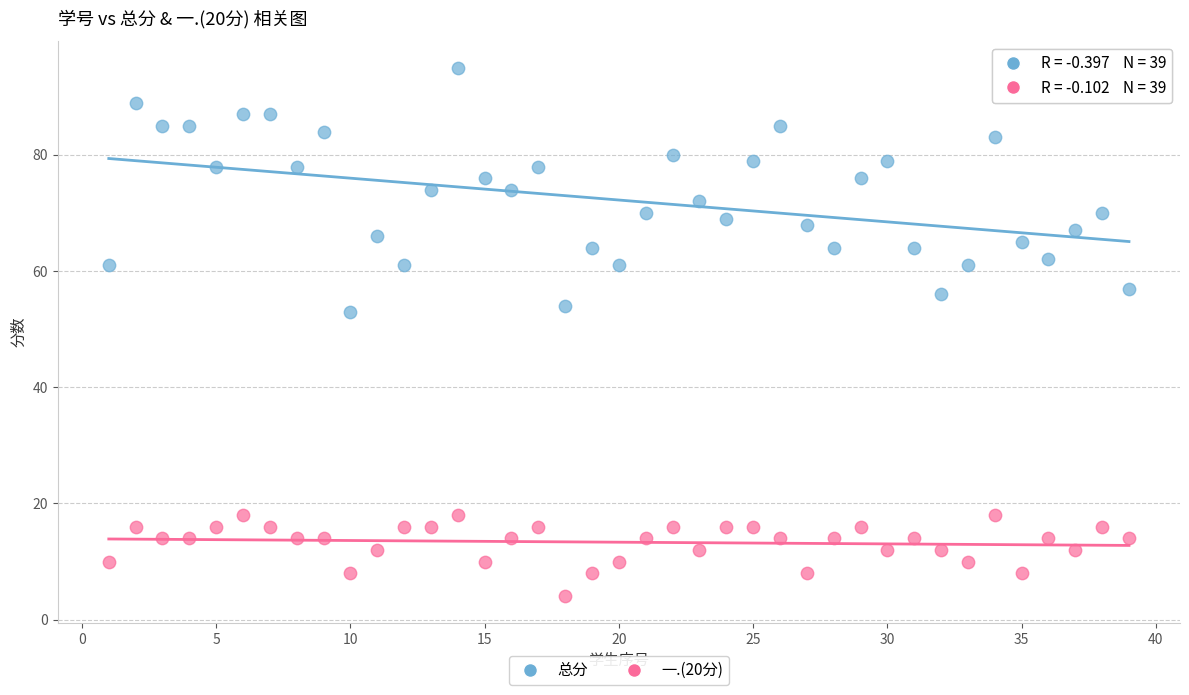

What are all the series names shown in the legend?

总分, 一.(20分)